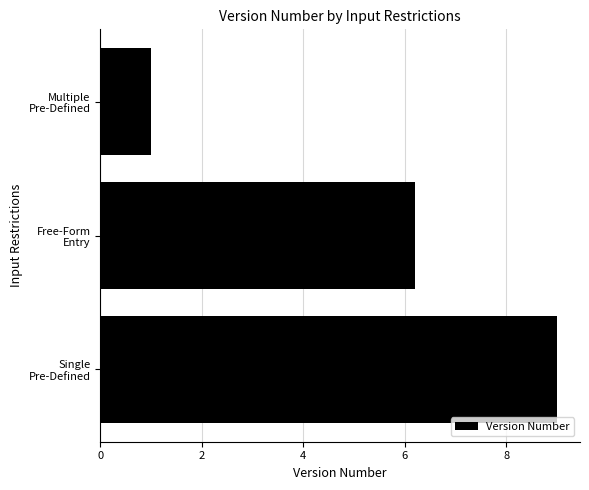

What is the average value?

5.4